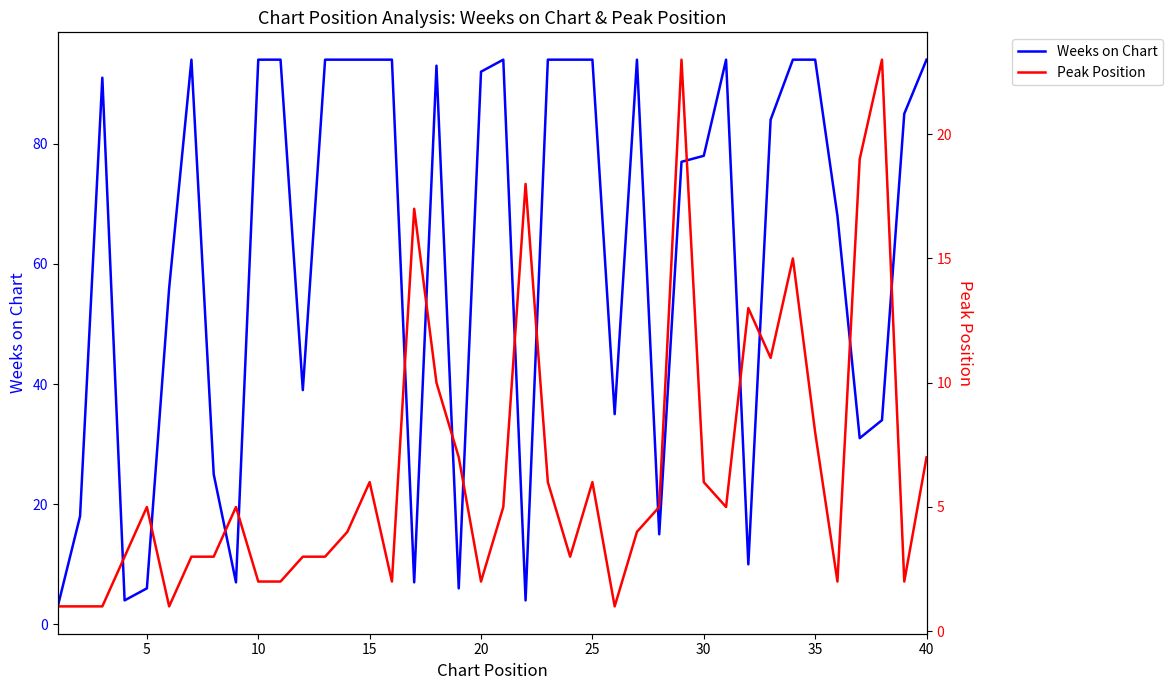

Rank the series by their maximum value, from highest to lowest.

Weeks on Chart, Peak Position